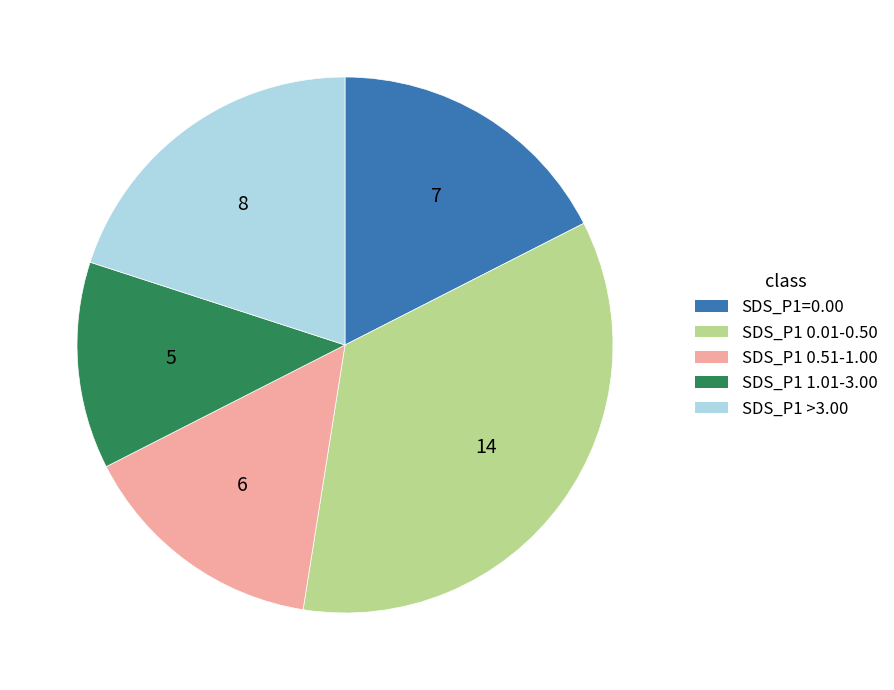

How many slices are in this pie chart?

5